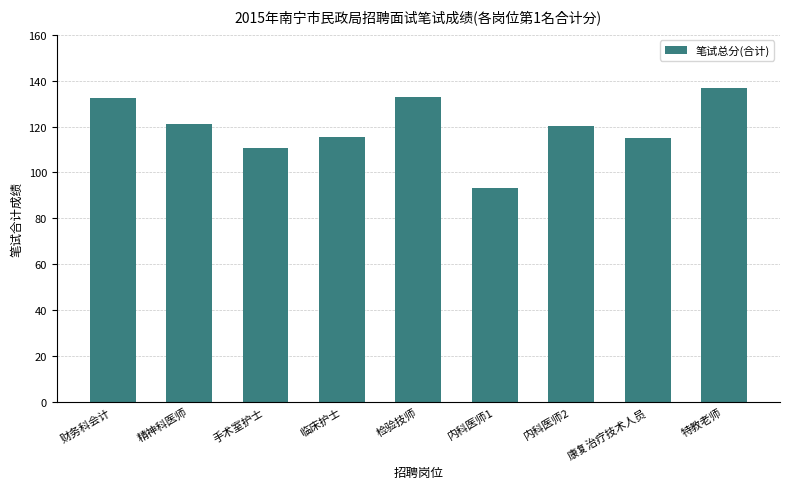

Does the chart contain any negative values?

No